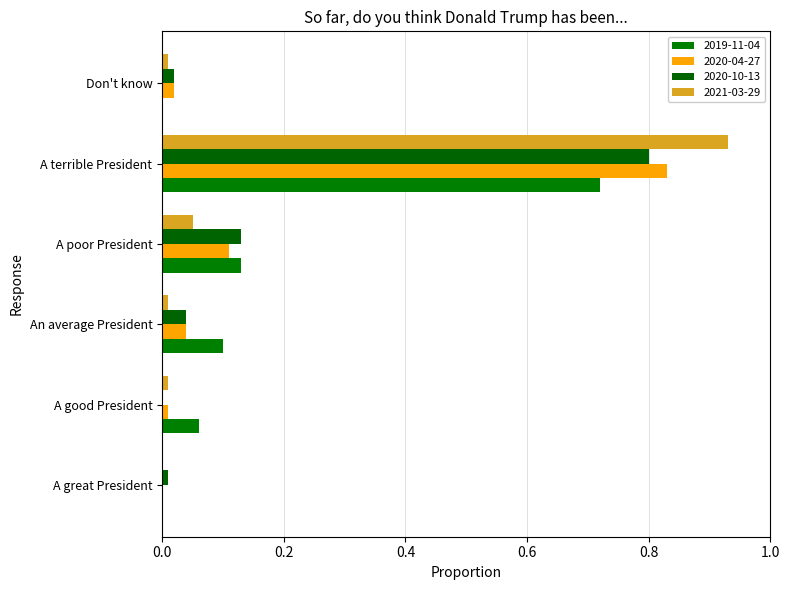

How many distinct data groups are displayed?

4